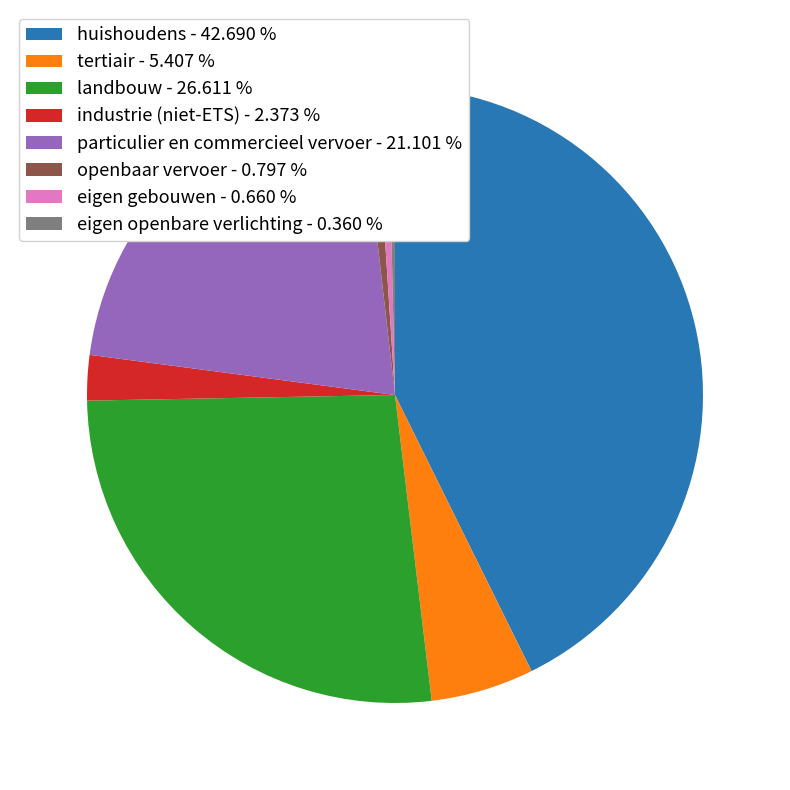

How many slices are in this pie chart?

8